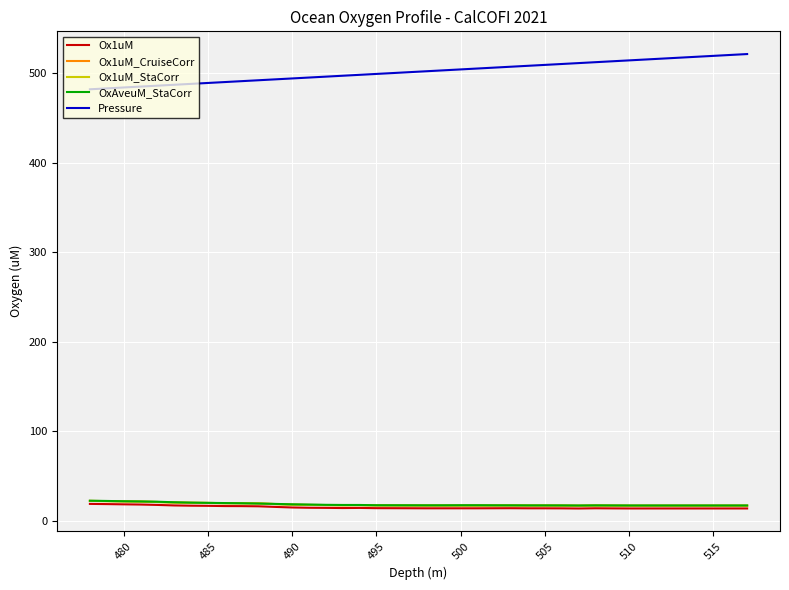

What position from the right is 500?

23